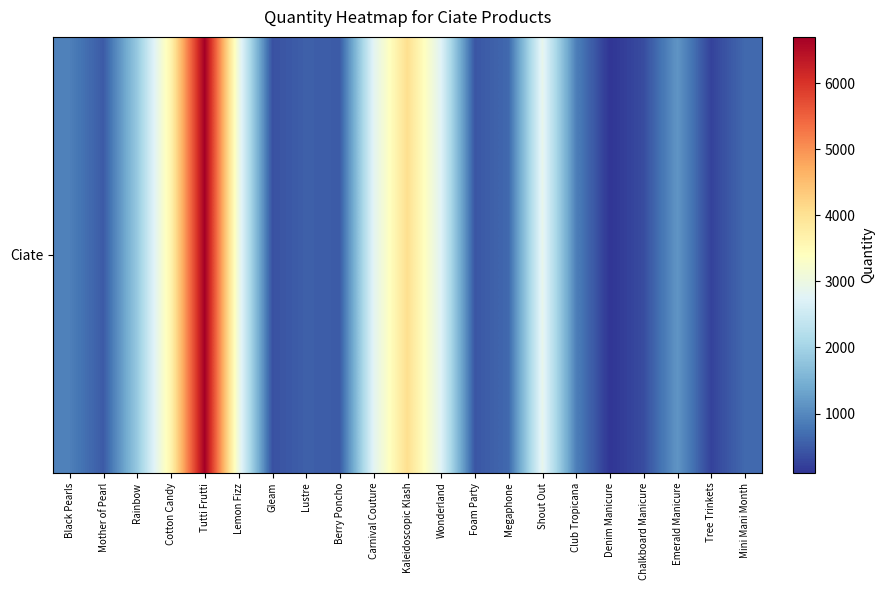

What is the greatest value displayed?

6700